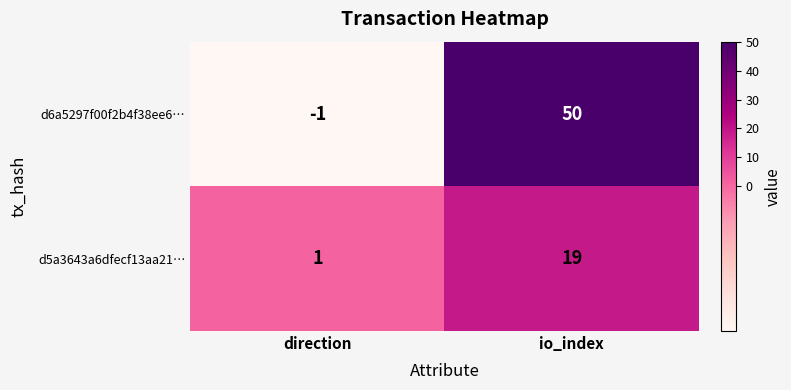

Is it true that d5a3643a6dfecf13aa21… equals 7 at io_index?

False